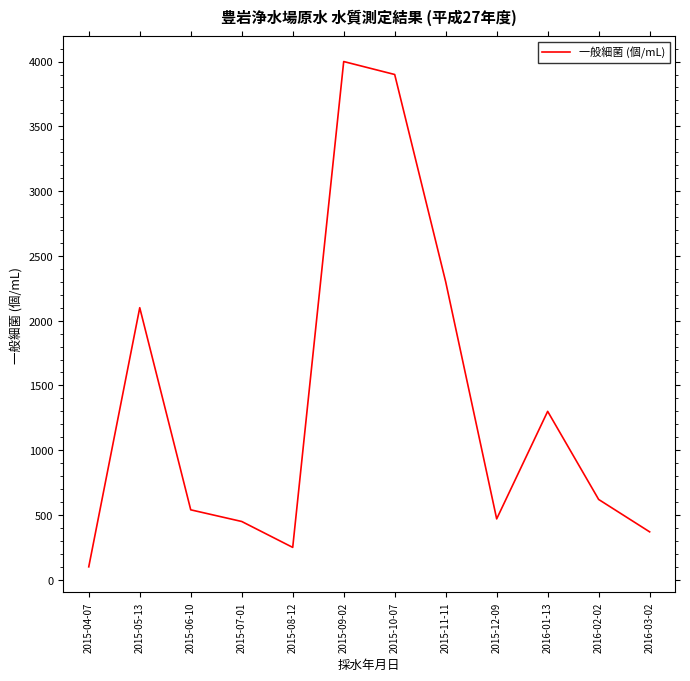

Reading left to right, transcribe all the data shown in this chart.

2015-04-07=100	2015-05-13=2100	2015-06-10=540	2015-07-01=450	2015-08-12=250	2015-09-02=4000	2015-10-07=3900	2015-11-11=2300	2015-12-09=470	2016-01-13=1300	2016-02-02=620	2016-03-02=370